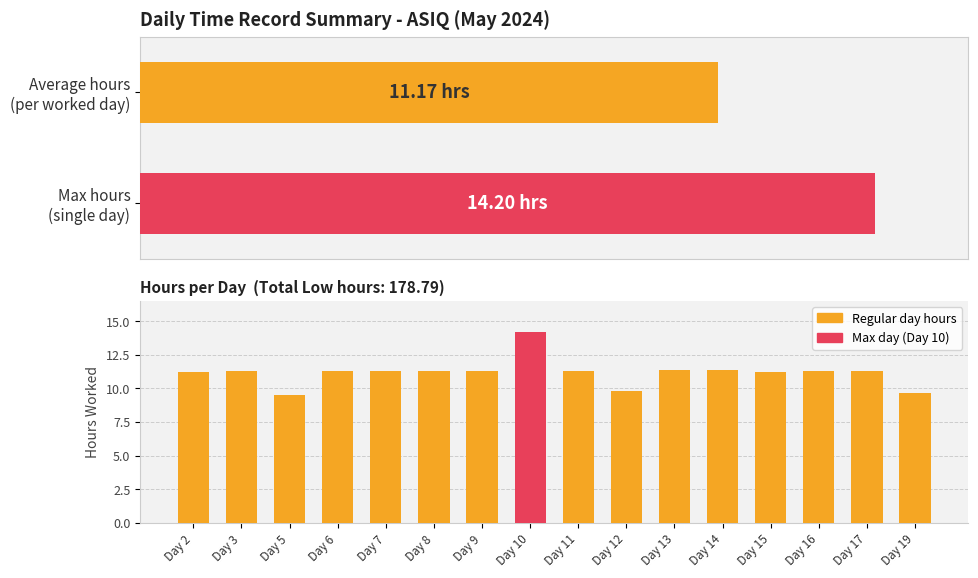

Which label corresponds to the smallest value in the chart?

Day 5